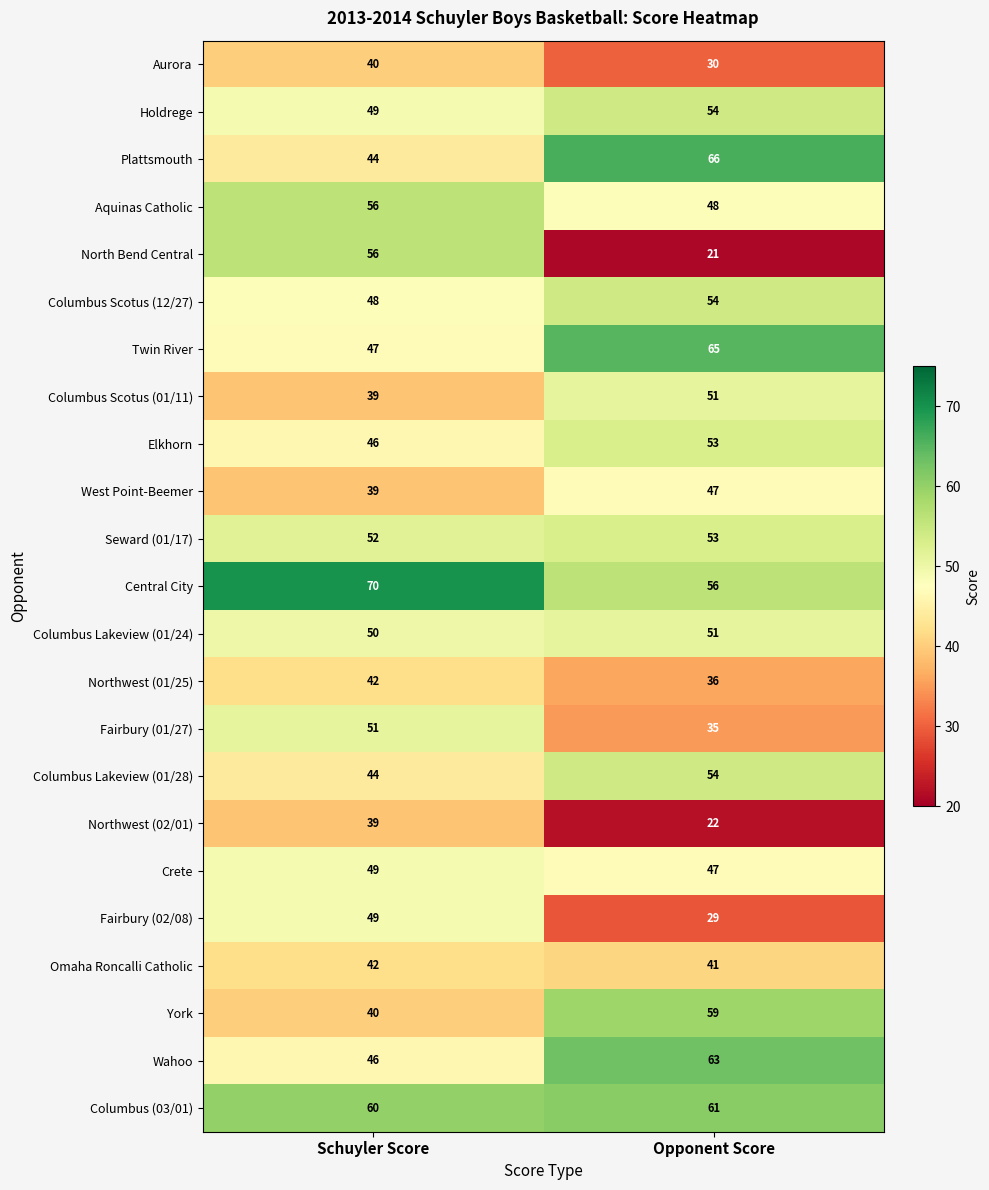

Which category has the highest value across all series?

Schuyler Score